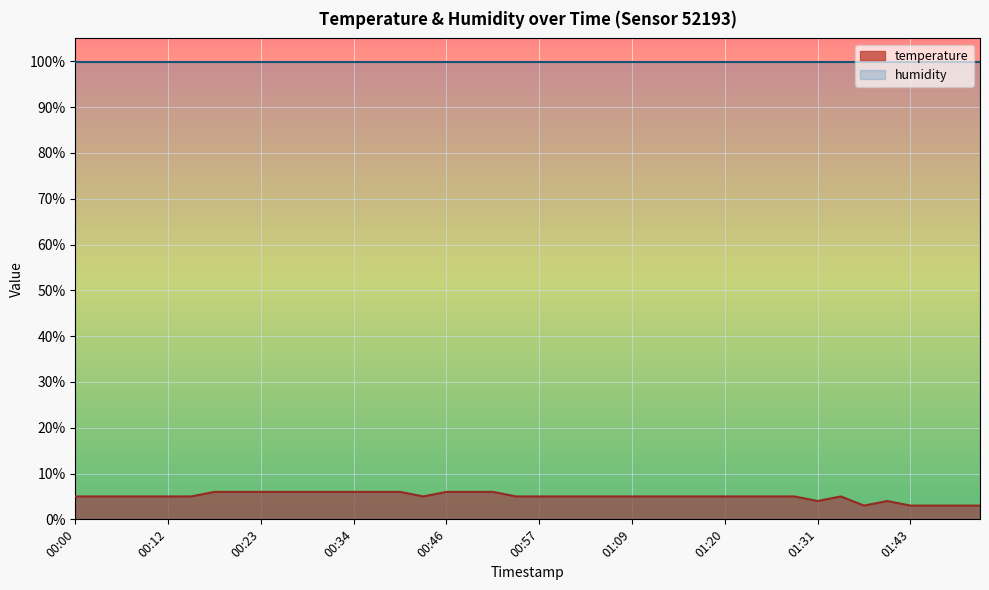

What is the minimum value shown in the chart?

3.0